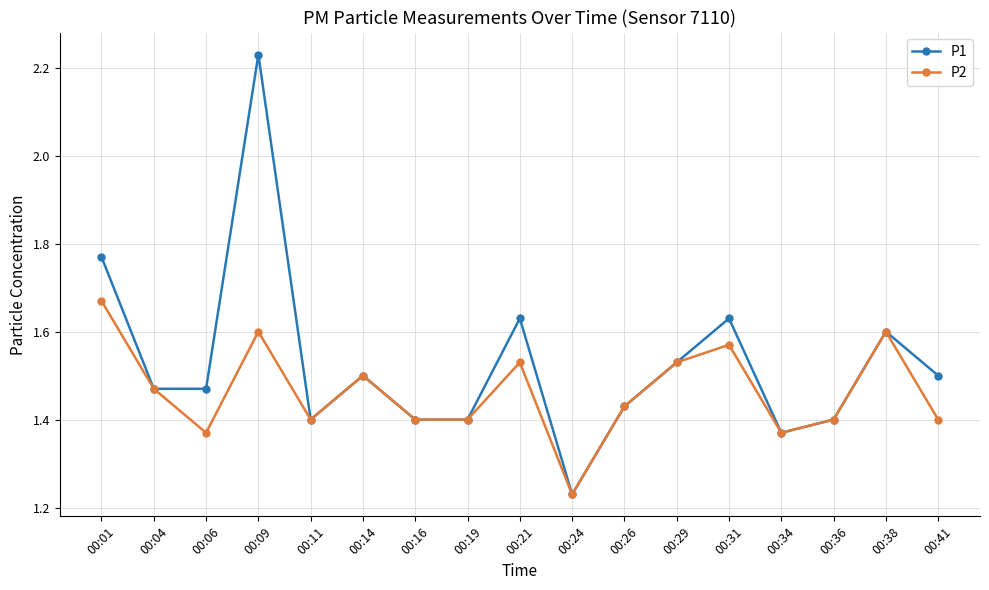

Is the value of P2 at 00:09 greater than the value of P1 at 00:14?

Yes